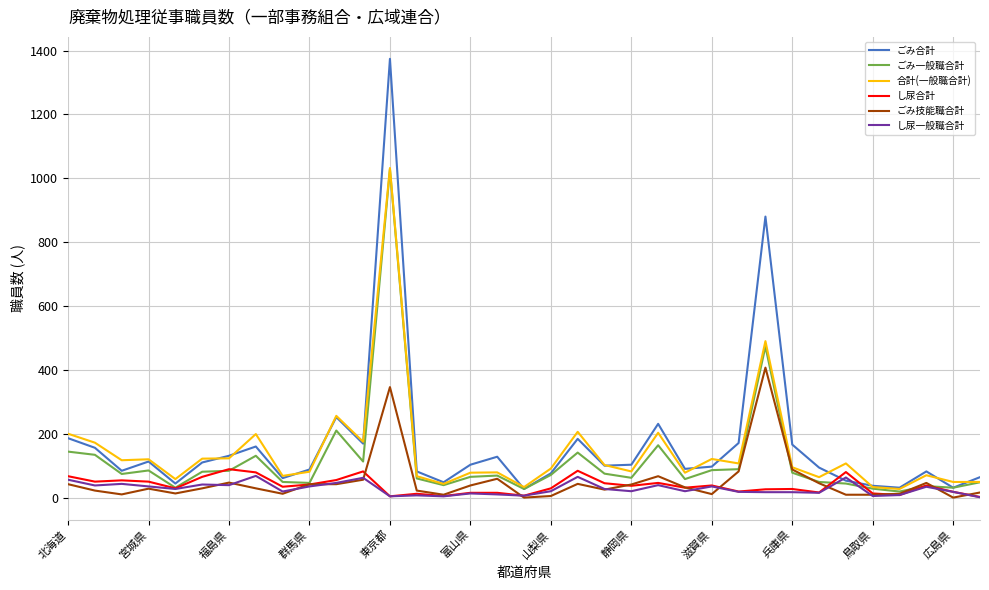

Which series has the largest range (max minus min)?

ごみ合計